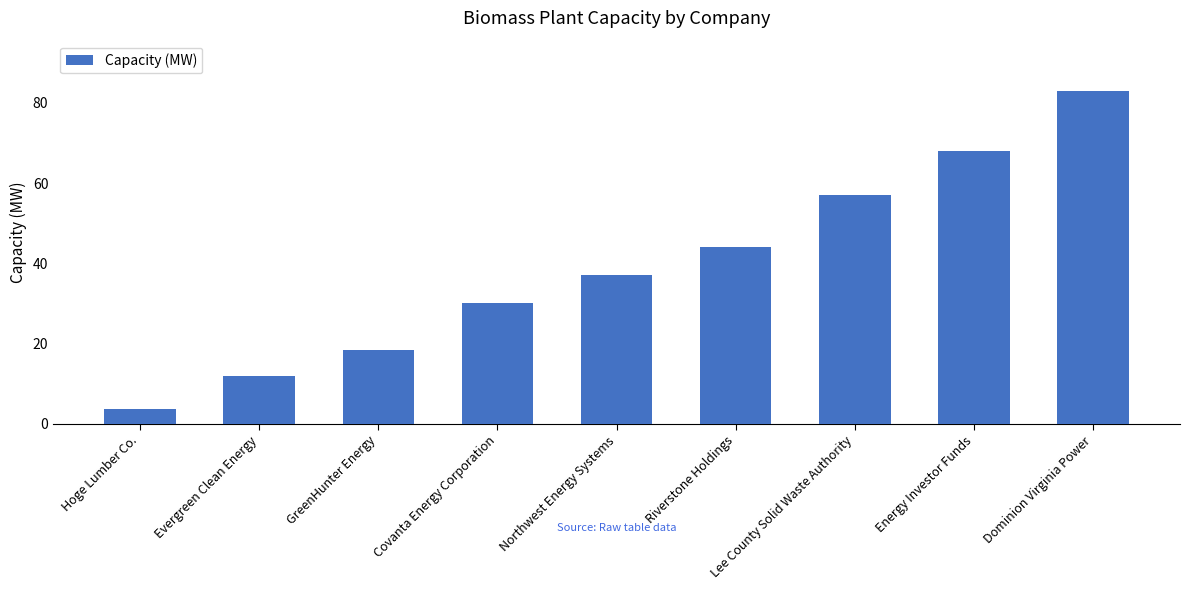

What is the smallest value displayed?

3.7